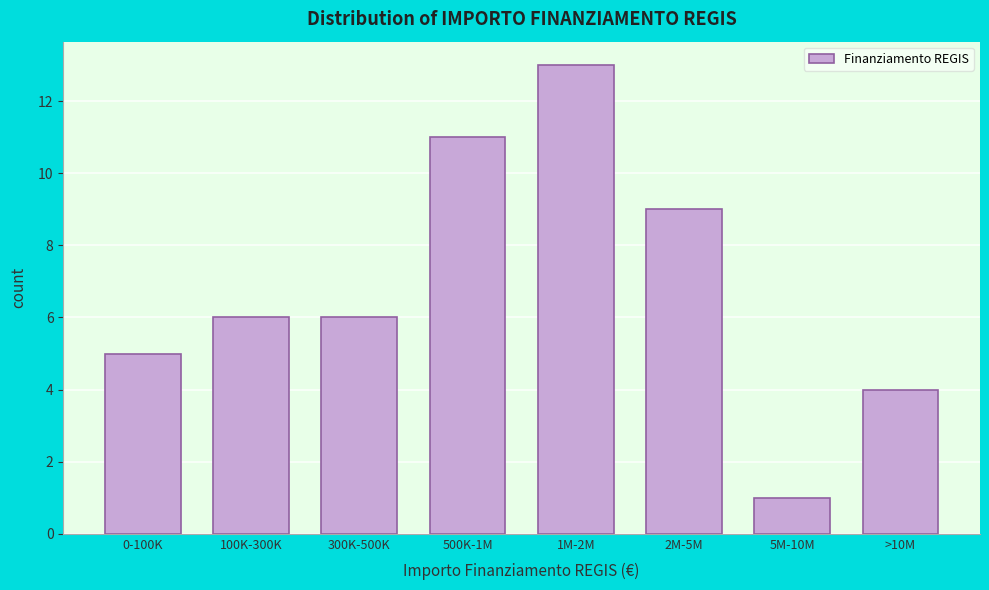

Reading left to right, list all the values displayed in this chart.

5	6	6	11	13	9	1	4